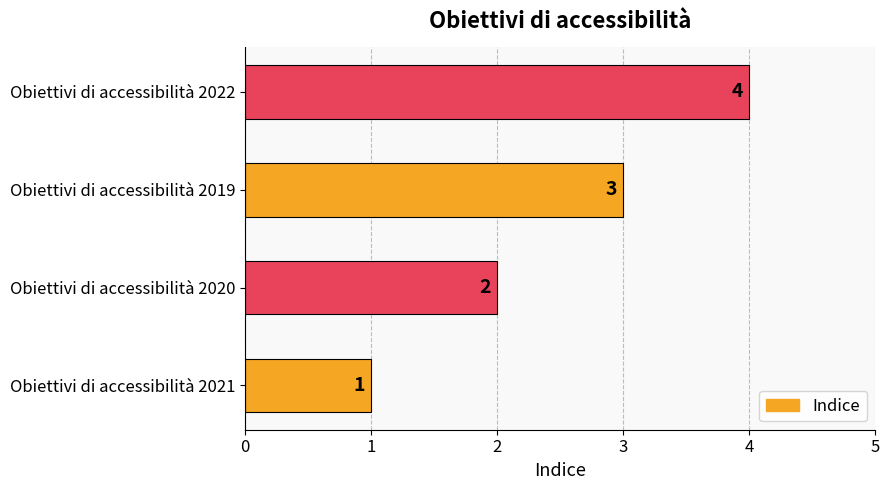

Does the chart contain stacked bars?

No